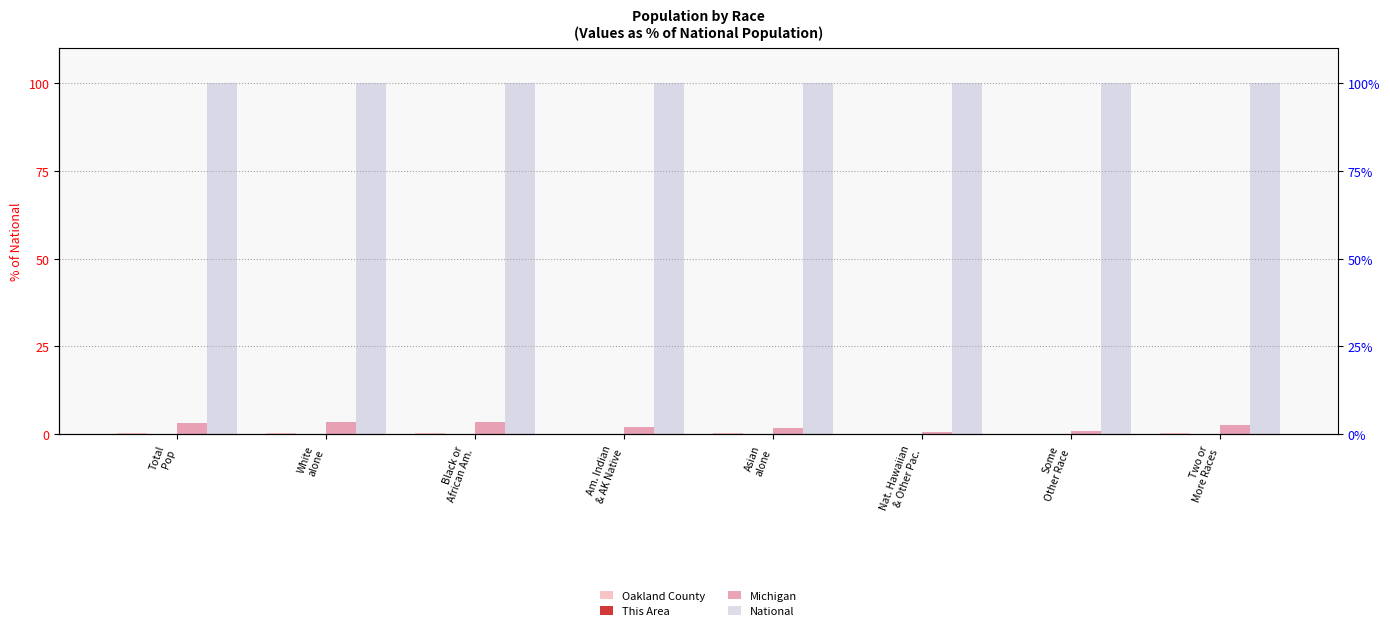

Rank the categories by National value from lowest to highest.

Total
Pop, White
alone, Black or
African Am., Am. Indian
& AK Native, Asian
alone, Nat. Hawaiian
& Other Pac., Some
Other Race, Two or
More Races